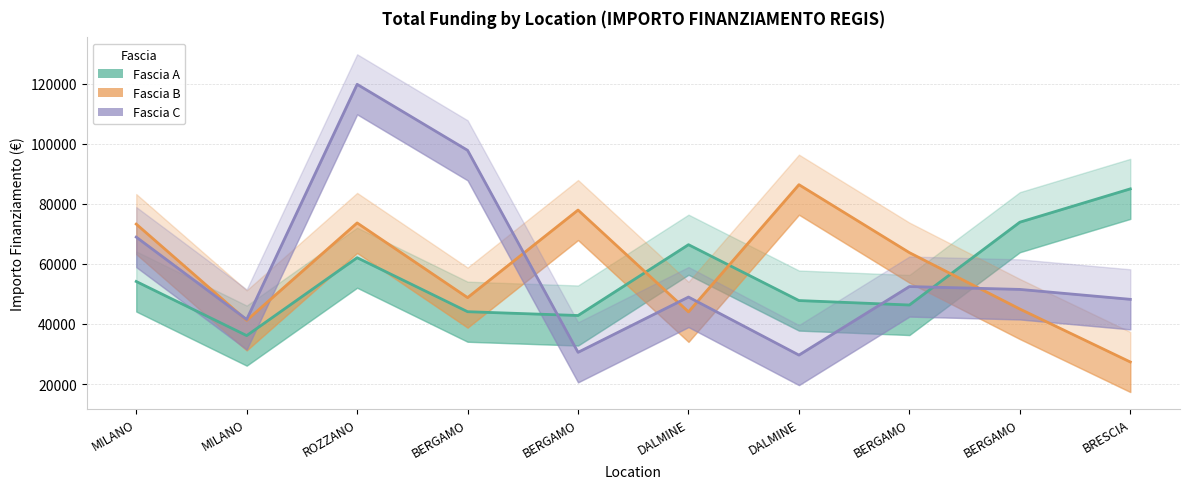

What is the average value of the Fascia A series?

55859.3